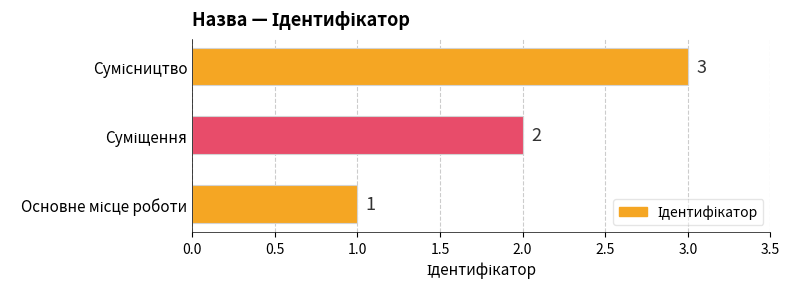

What is the maximum value shown in the chart?

3